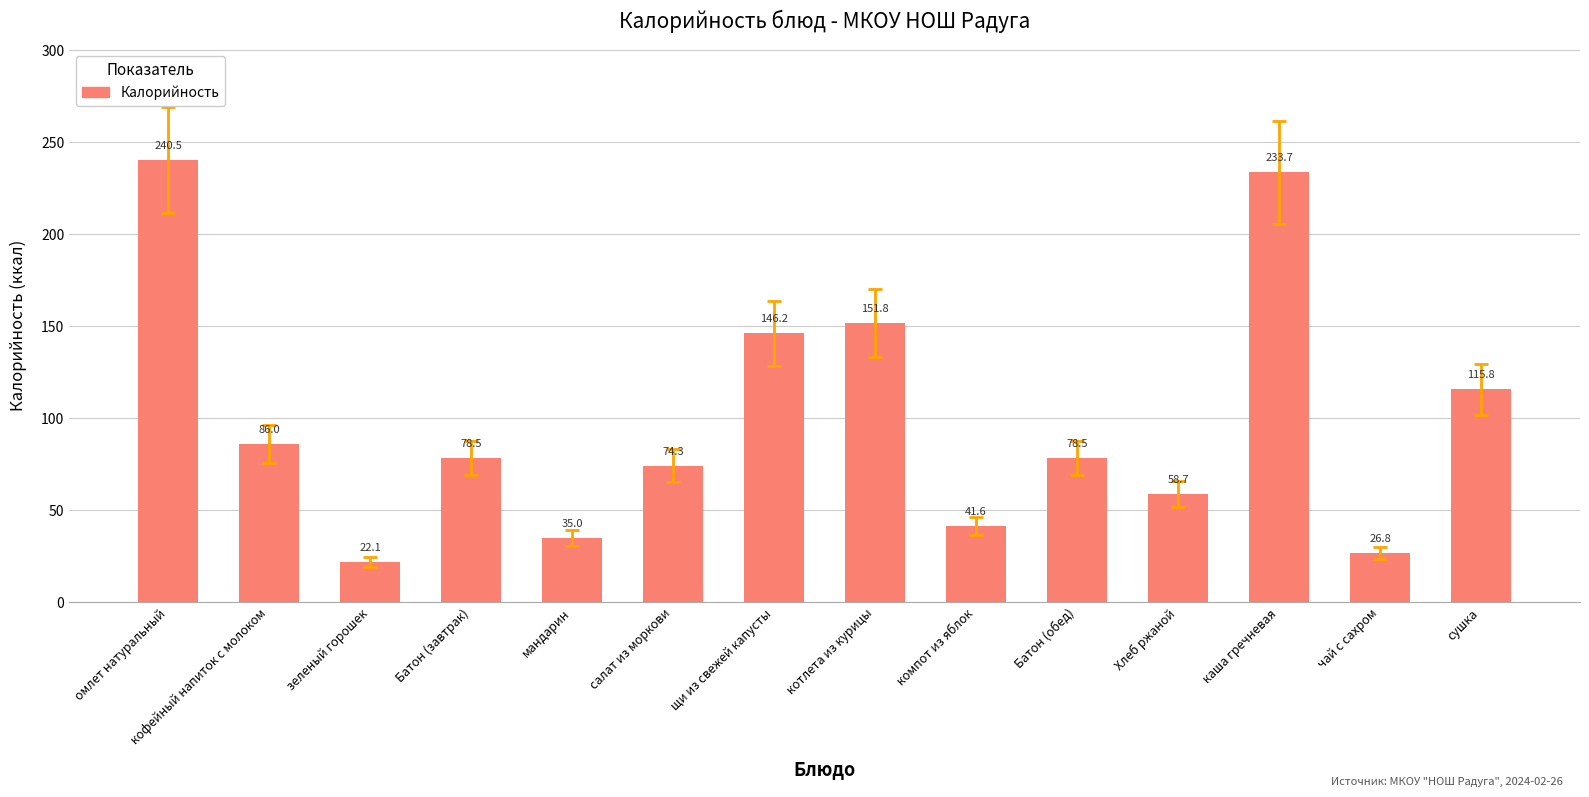

Read the value at омлет натуральный.

240.5